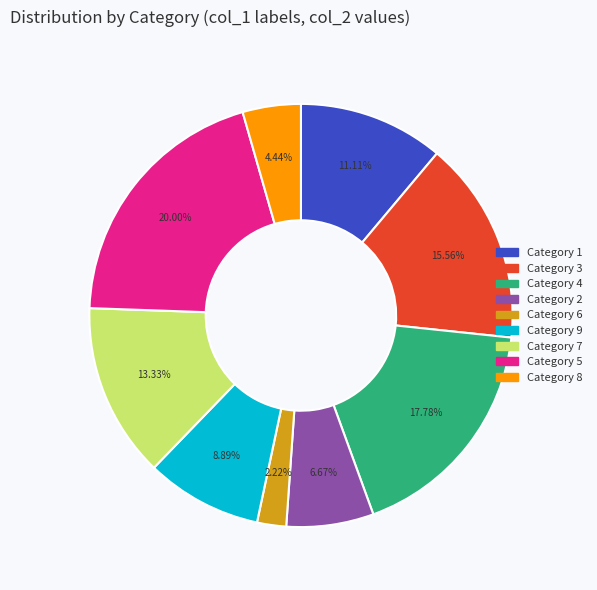

Is the sum of Category 3 and Category 7 greater than half?

No